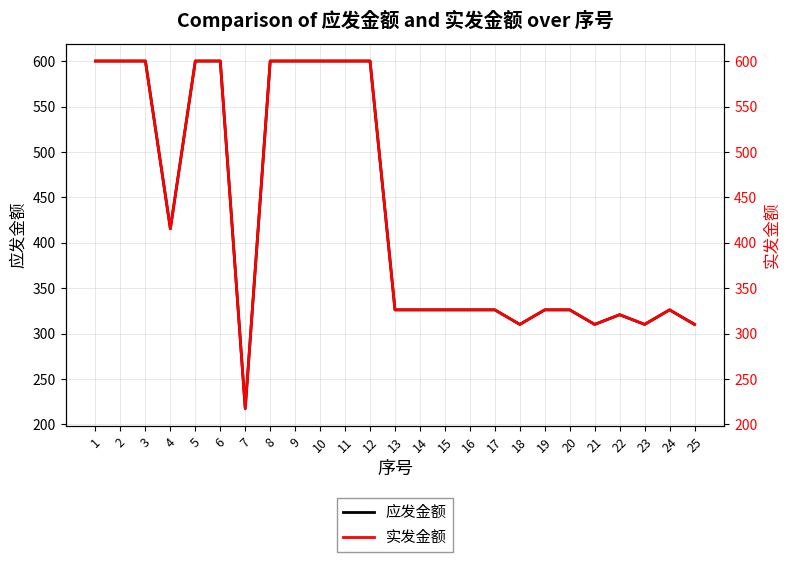

Does the chart display data point markers on the line(s)?

No